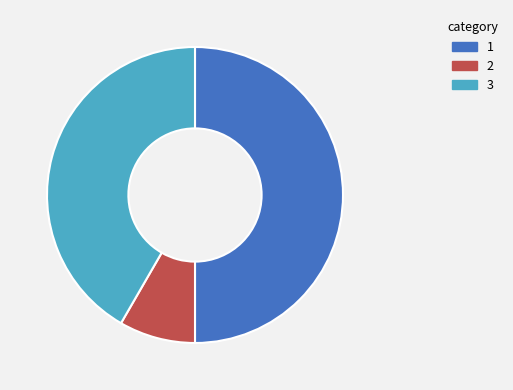

Count the number of slices in the pie.

3